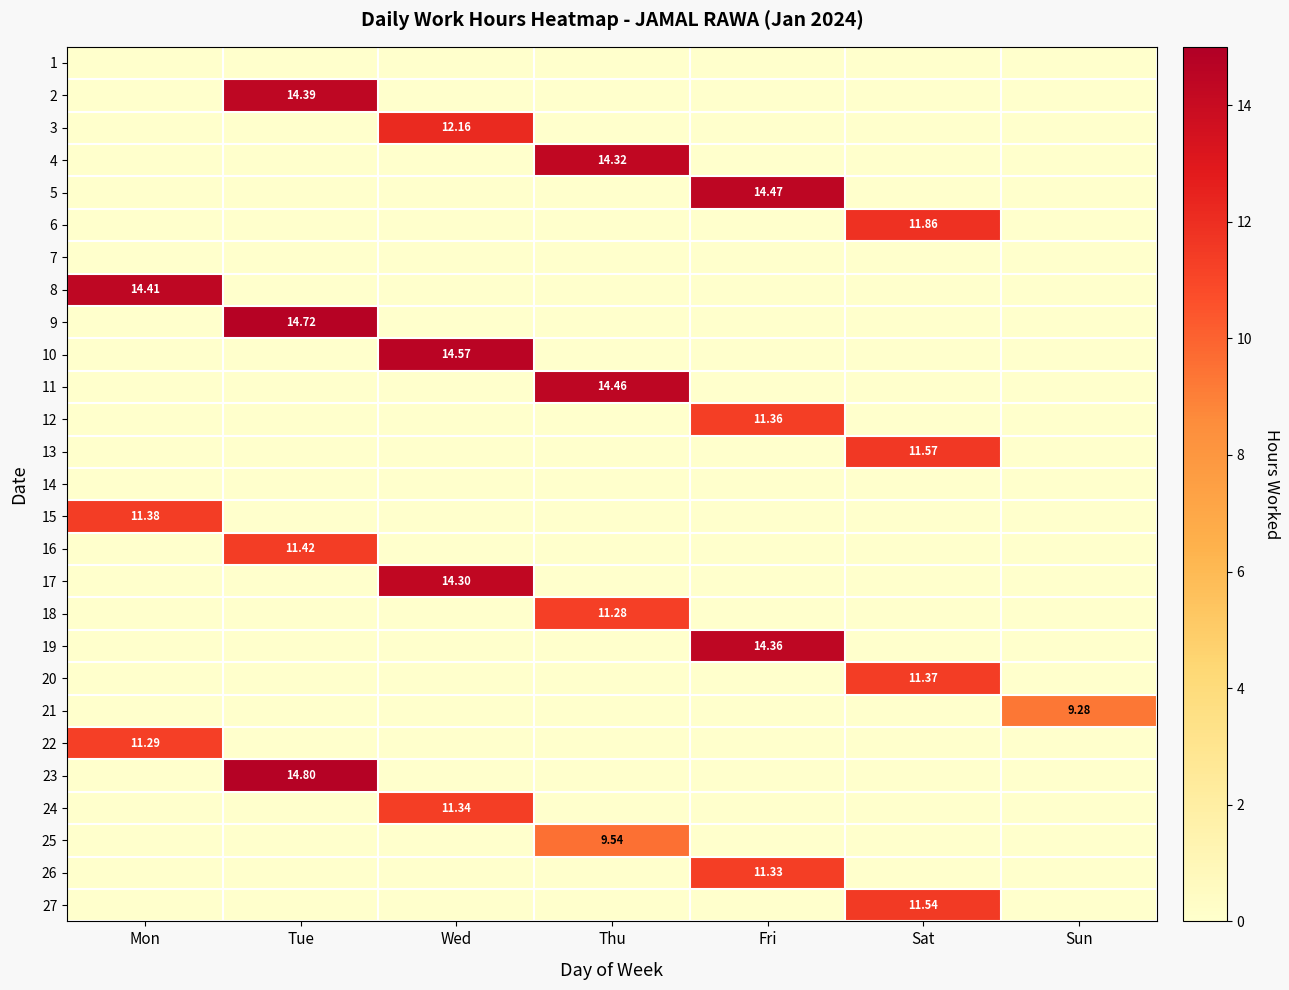

Which category has the lowest value in the 1 series?

Mon